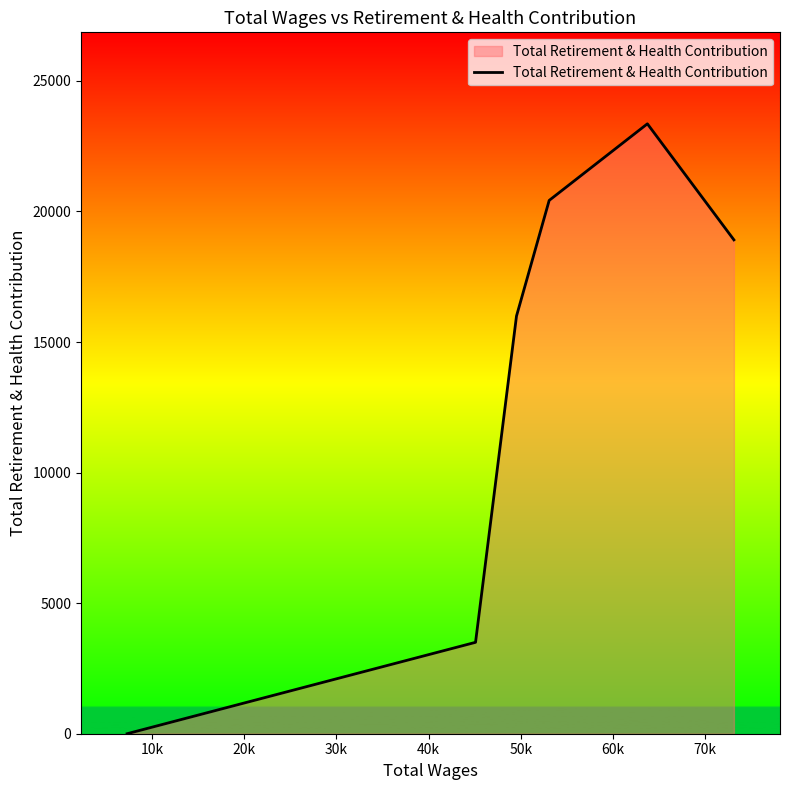

Does the chart have visible grid lines?

No